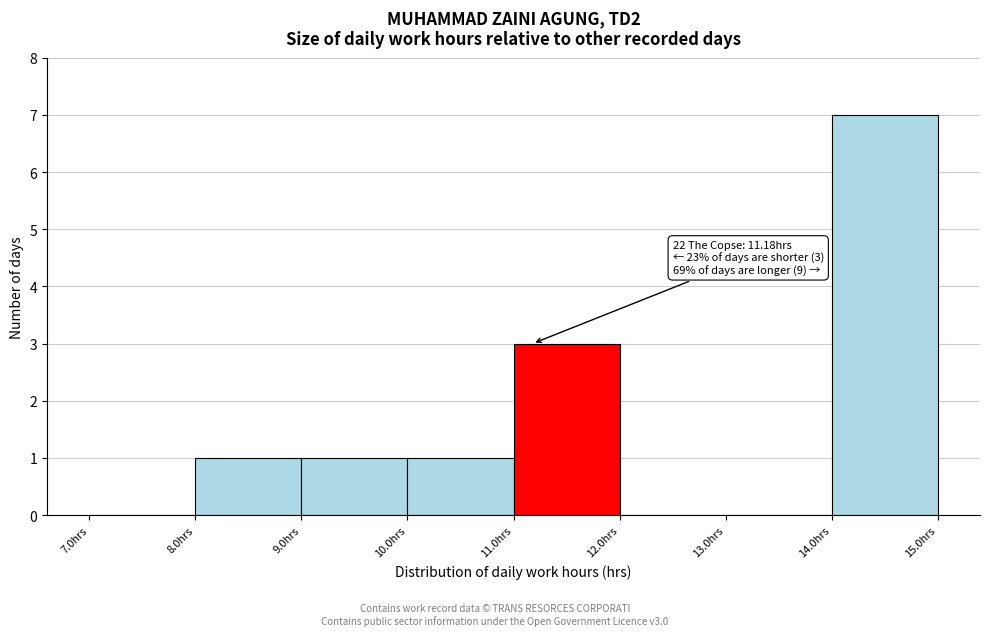

Over which range of the x-axis is the bar tallest?

14 to 15